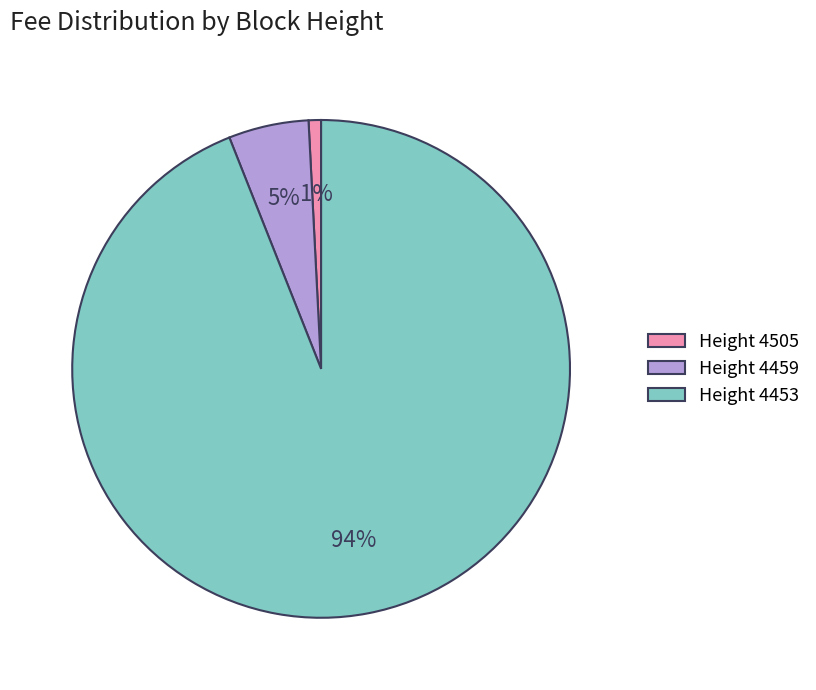

Which slice is the smallest?

Height 4505